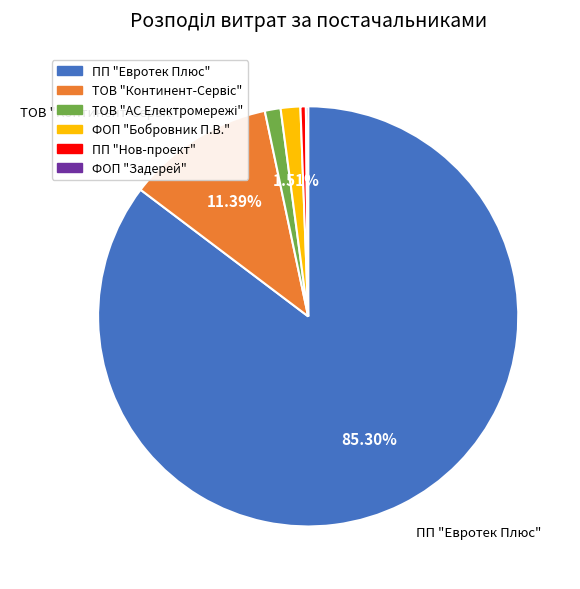

To the nearest percent, what is the difference between the largest and smallest slice percentages?

85%